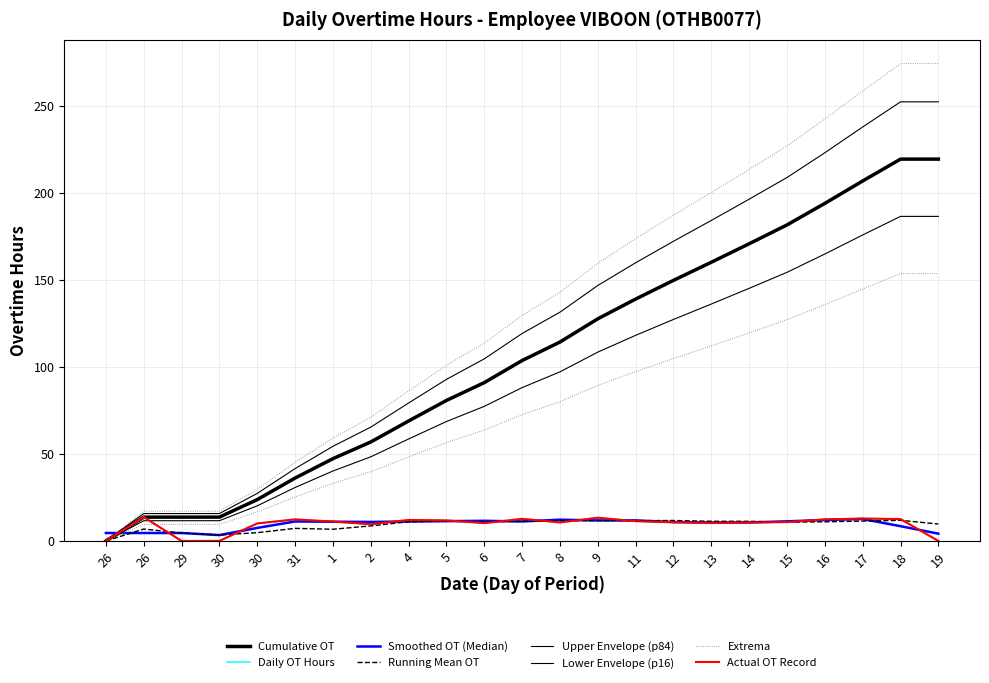

What is the average value of the Cumulative OT series?

121.7